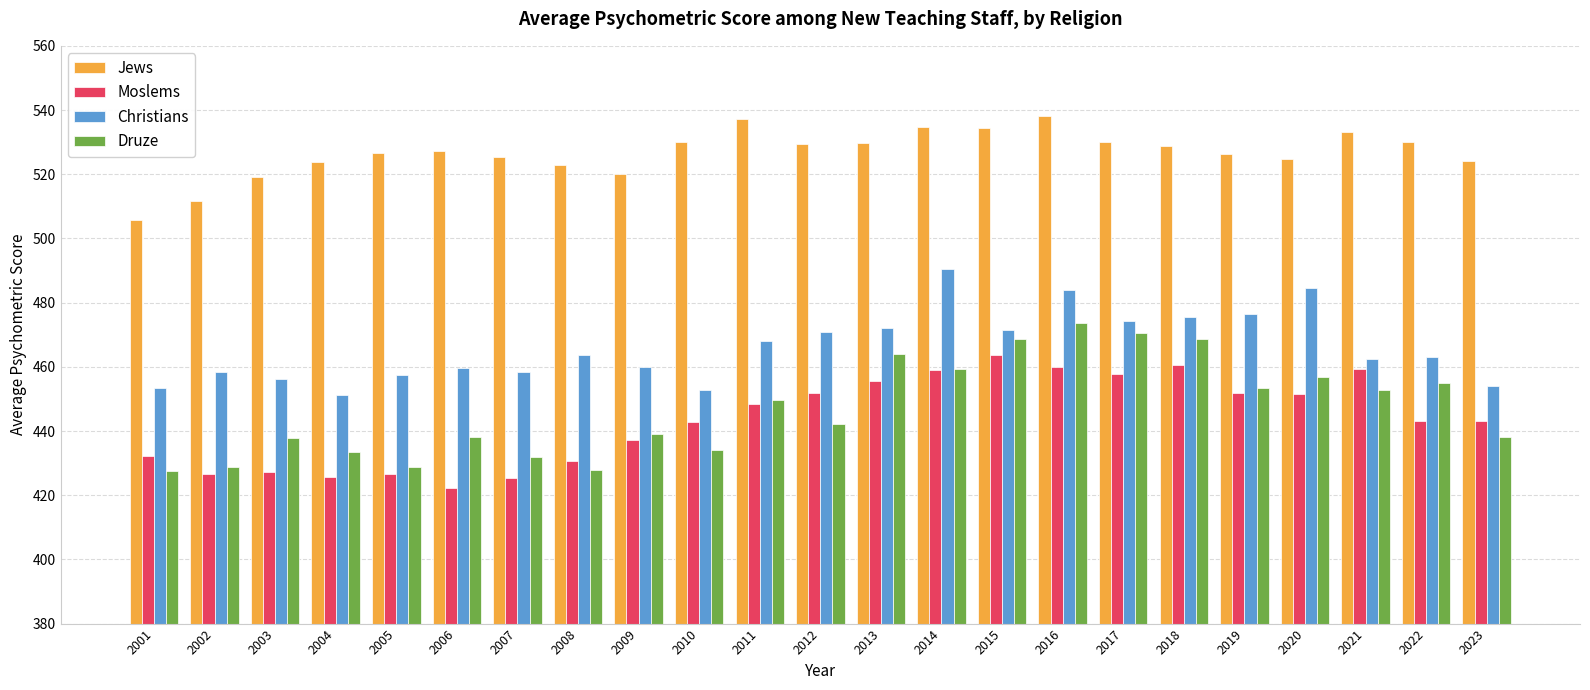

What are all the series names shown in the legend?

Jews, Moslems, Christians, Druze